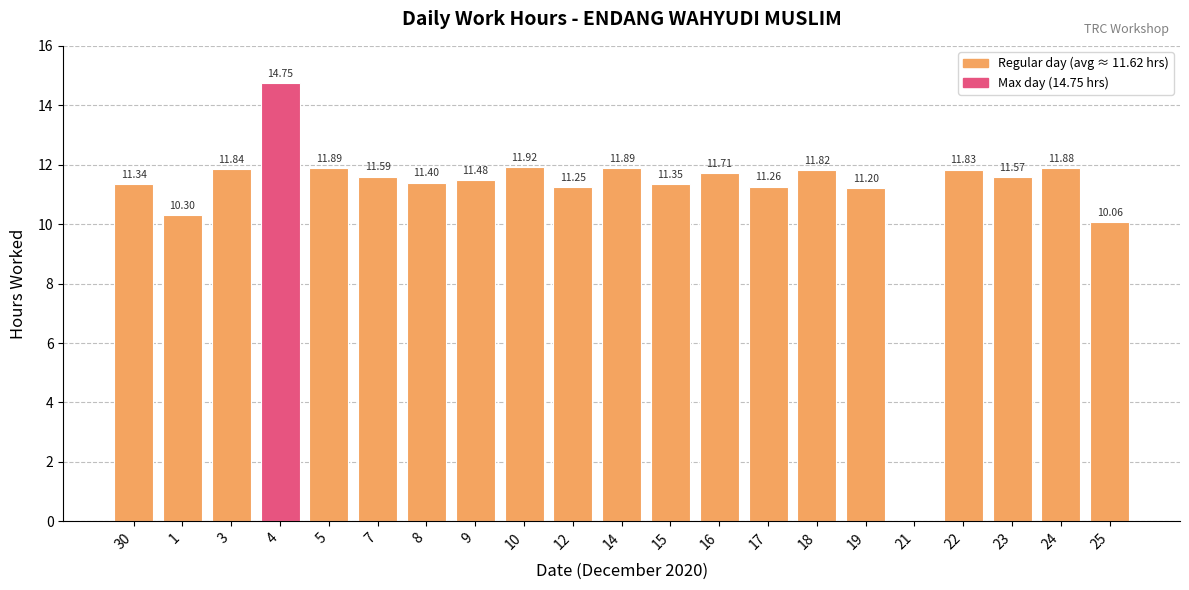

What is the sum of all values?

232.3